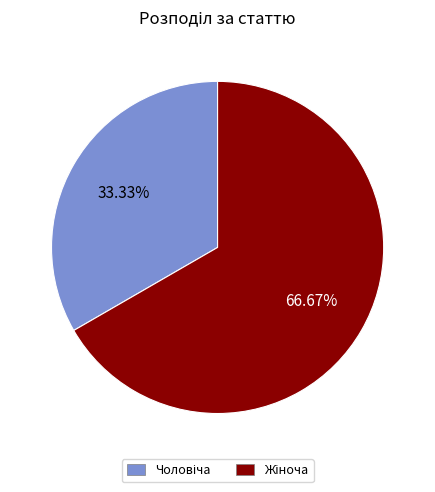

To the nearest percent, what is the average slice percentage?

50%